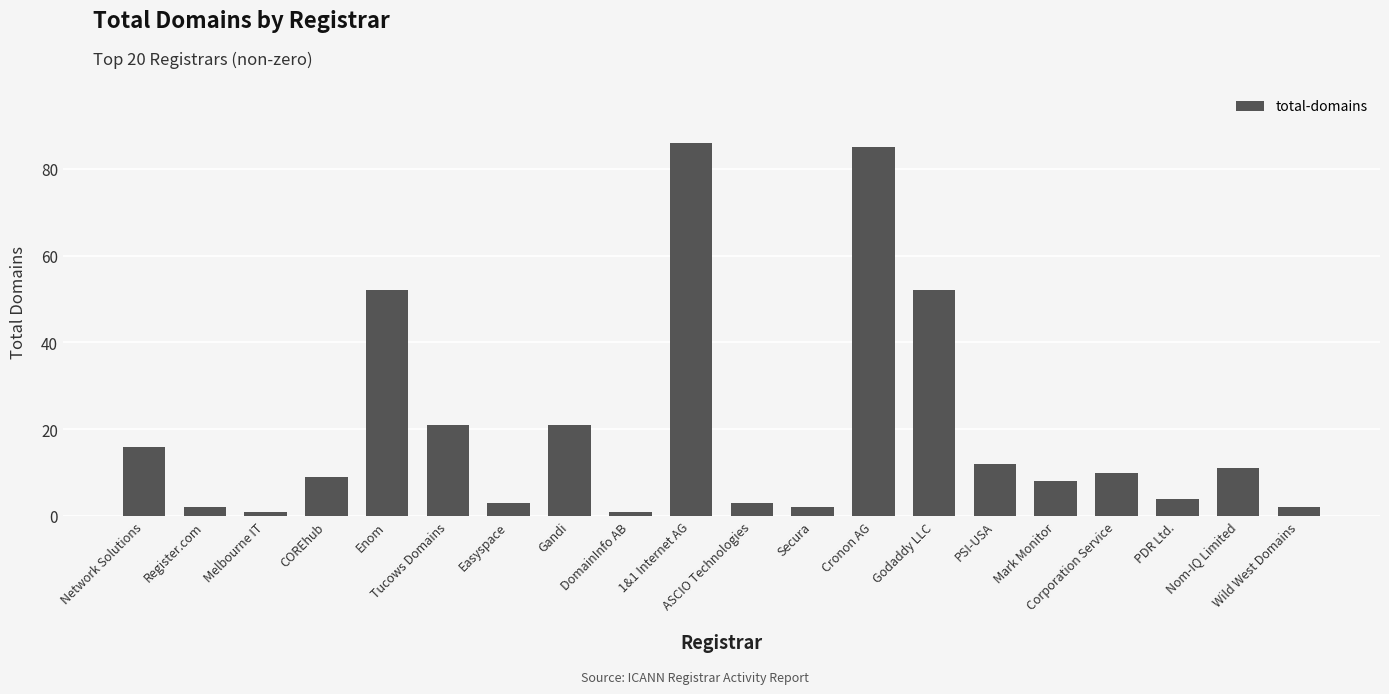

How many data points are less than 10?

10